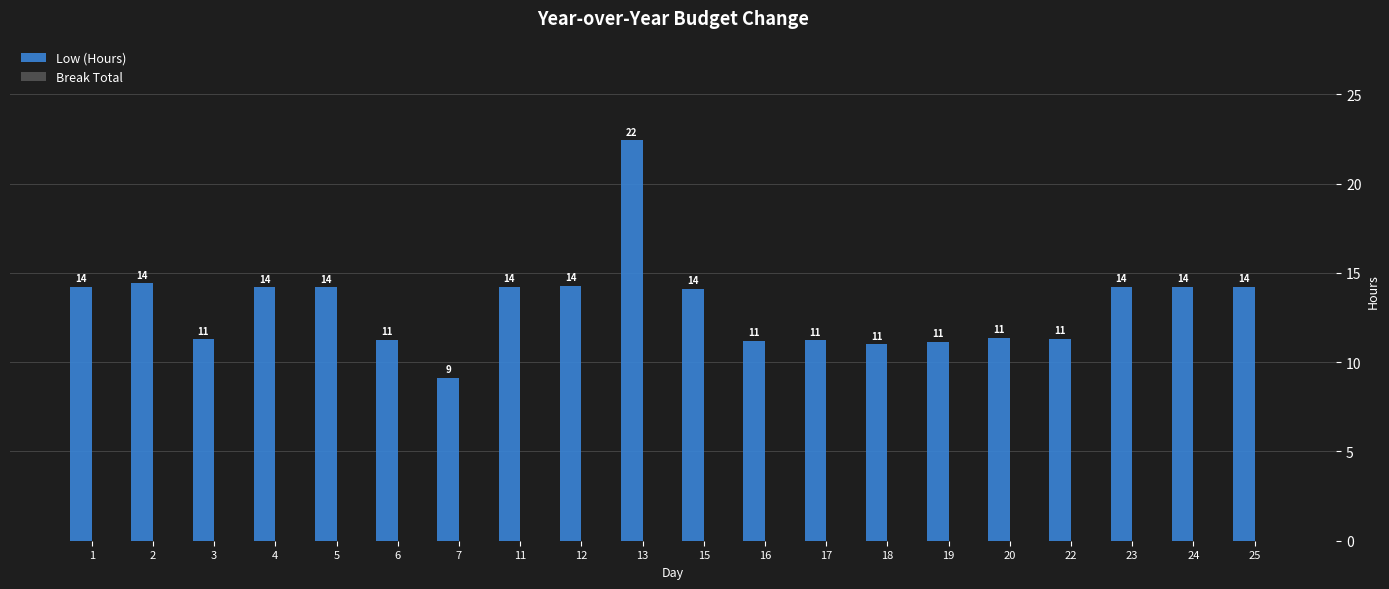

Does the chart contain any negative values?

No